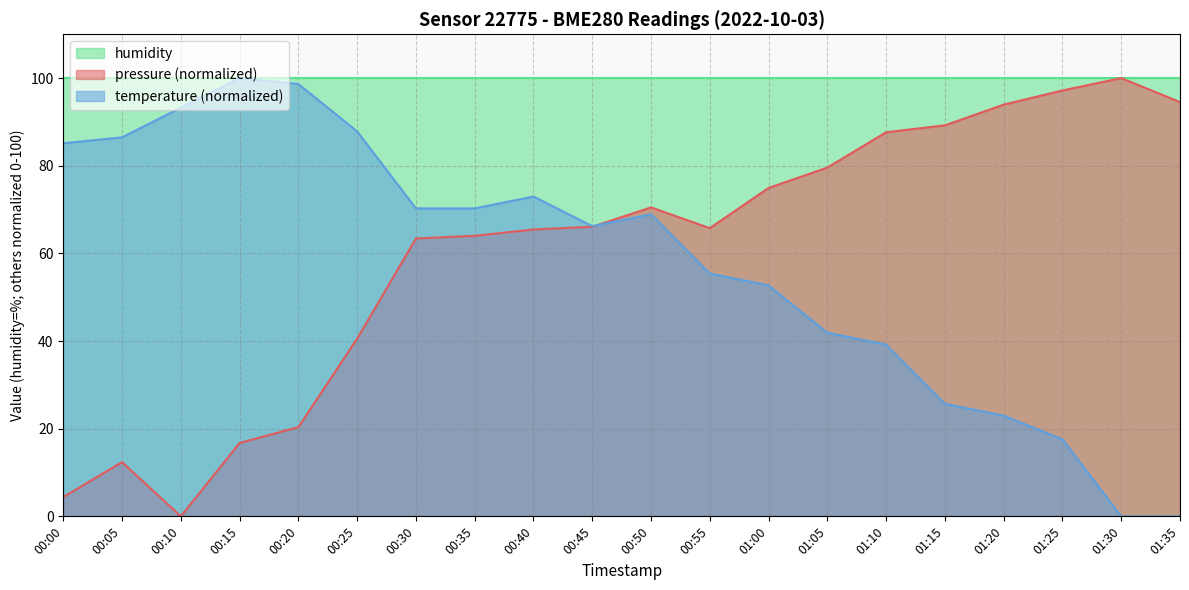

What is the label of the 14th point from the right?

00:30